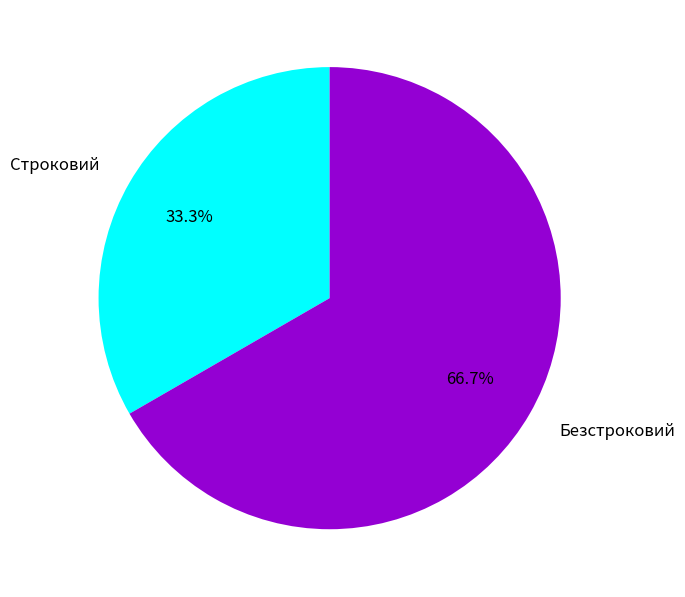

To the nearest percent, what percentage of the pie is Строковий?

33%